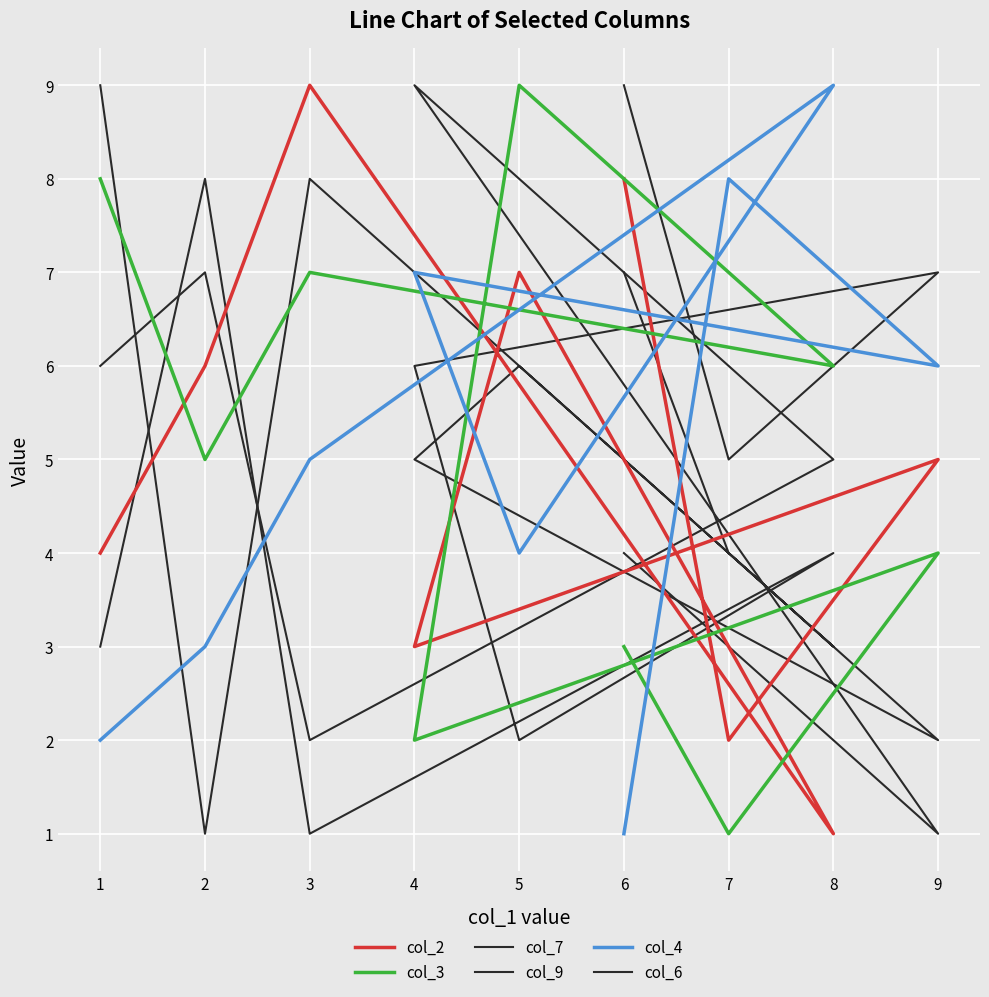

How many lines are shown in the chart?

6